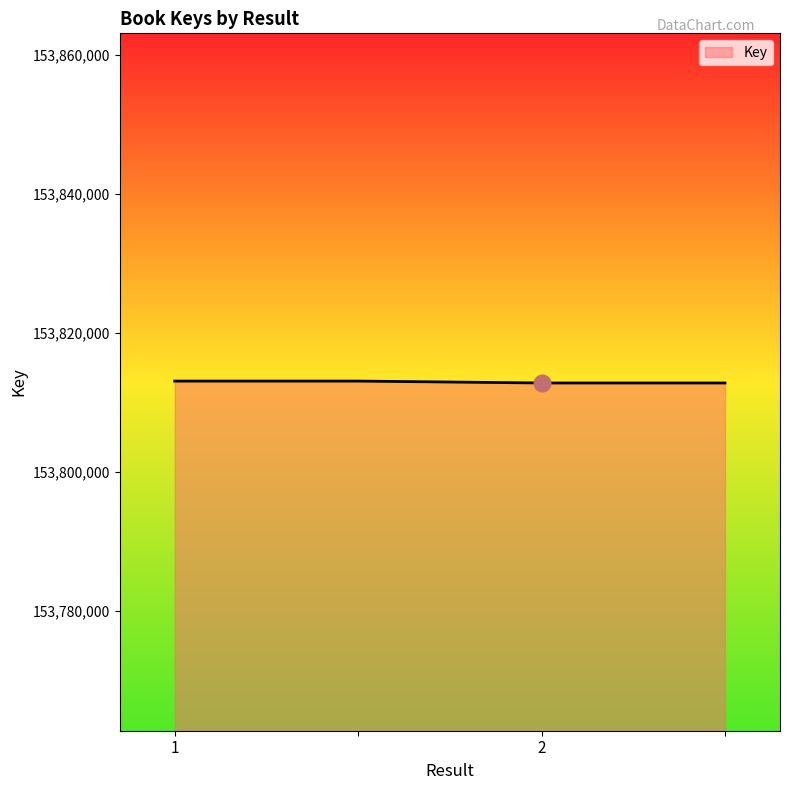

True or false: the data has more than 2 interior local peaks.

False